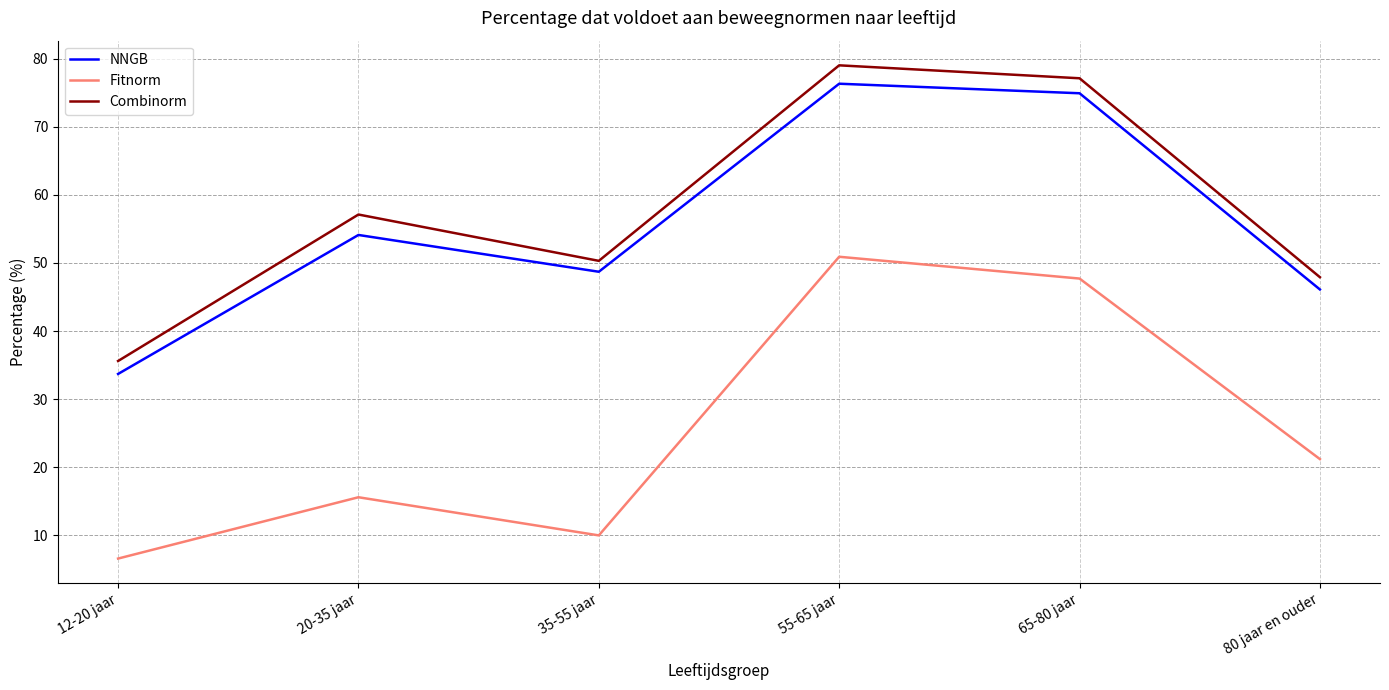

Reading right to left, what are all the values shown in this chart?

NNGB: 80 jaar en ouder=46.1	65-80 jaar=74.9	55-65 jaar=76.3	35-55 jaar=48.7	20-35 jaar=54.1	12-20 jaar=33.7
Fitnorm: 80 jaar en ouder=21.2	65-80 jaar=47.7	55-65 jaar=50.9	35-55 jaar=10.0	20-35 jaar=15.6	12-20 jaar=6.6
Combinorm: 80 jaar en ouder=47.9	65-80 jaar=77.1	55-65 jaar=79.0	35-55 jaar=50.3	20-35 jaar=57.1	12-20 jaar=35.6